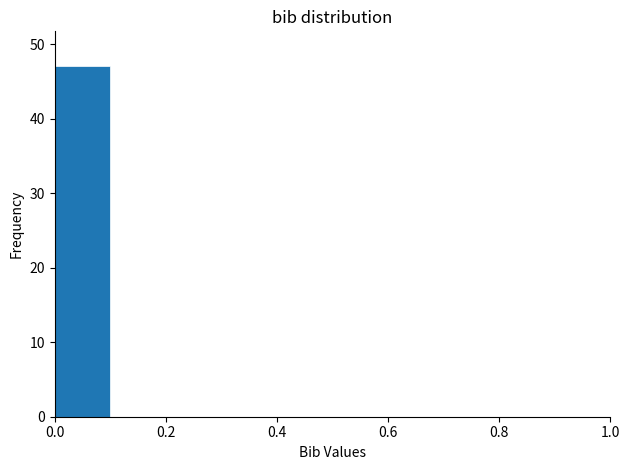

How tall is the bar that spans 0.0 to 0.1 on the x-axis? The values are not printed on the chart, so give them approximately, as read against the axis.

47